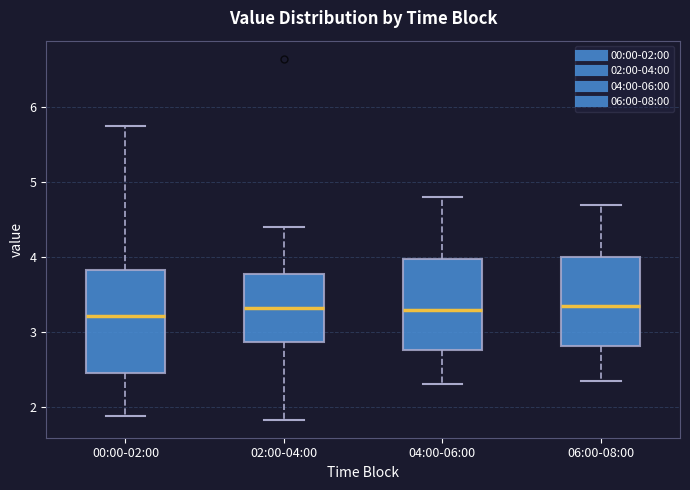

Reading left to right, read every box against the y-axis: the position of its median line, the range the box covers, and the ends of its whiskers. The values are not printed on the chart, so give them approximately, as read against the axis.

00:00-02:00: median 3.2, box 2.5 to 3.8, whiskers 1.9 to 5.8
02:00-04:00: median 3.3, box 2.9 to 3.8, whiskers 1.8 to 4.4
04:00-06:00: median 3.3, box 2.8 to 4.0, whiskers 2.3 to 4.8
06:00-08:00: median 3.4, box 2.8 to 4.0, whiskers 2.4 to 4.7